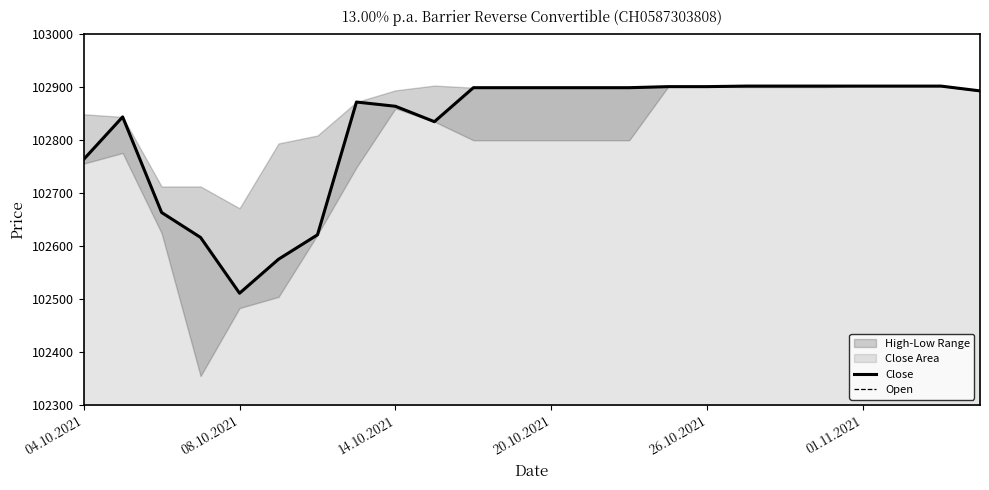

True or false: Open and Close intersect in this chart.

False